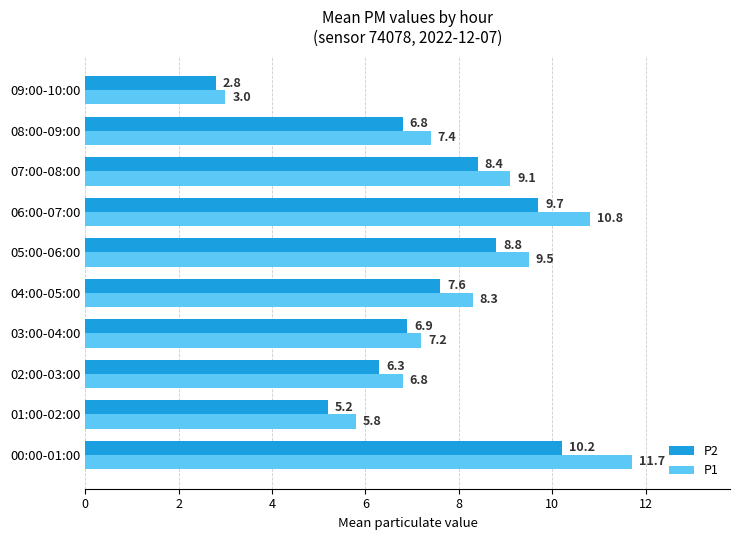

What are all the series names shown in the legend?

P2, P1